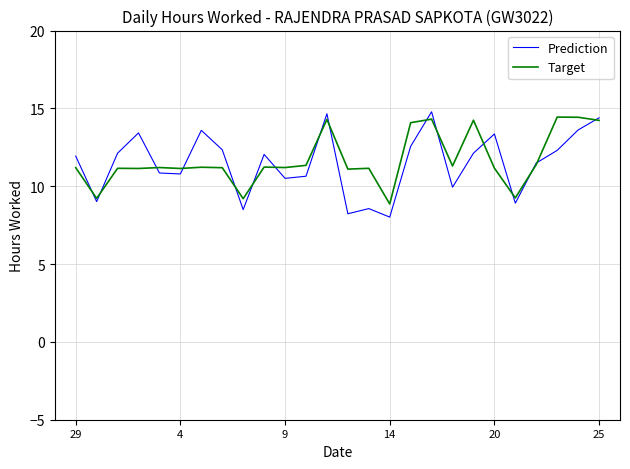

Which series has the widest spread of values?

Prediction